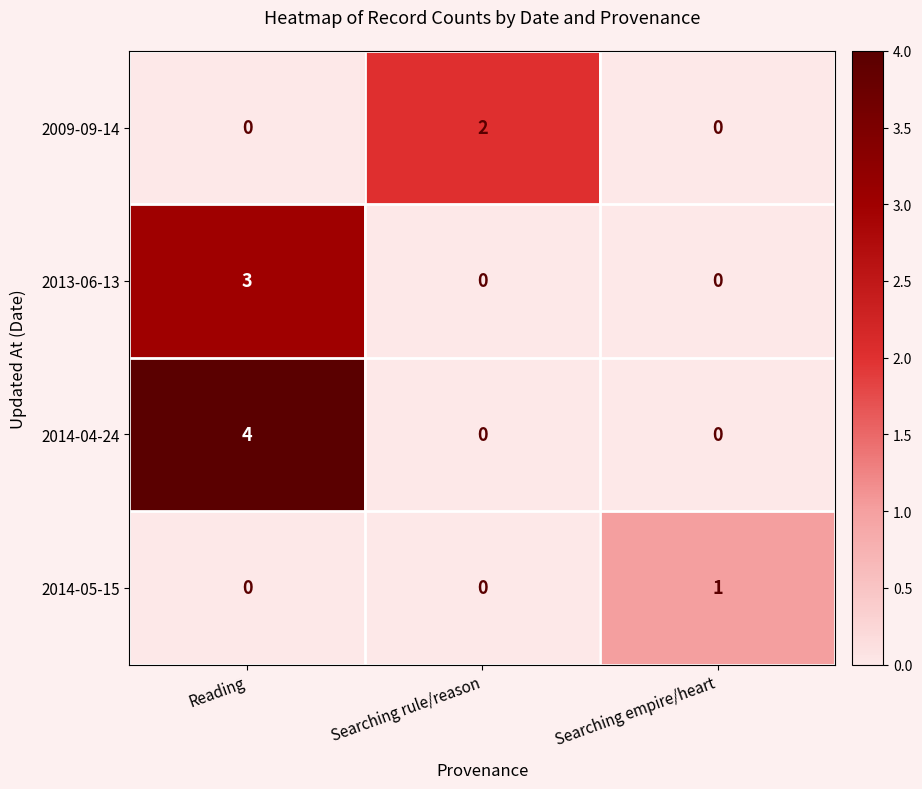

Which label corresponds to the largest value in the chart?

Reading